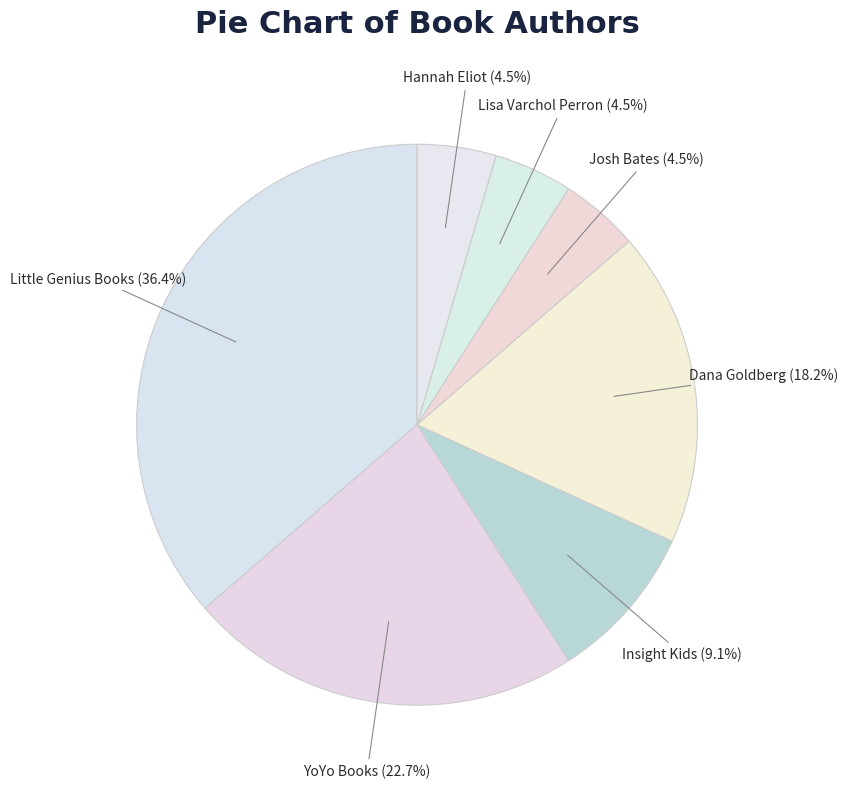

Count the number of slices in the pie.

7